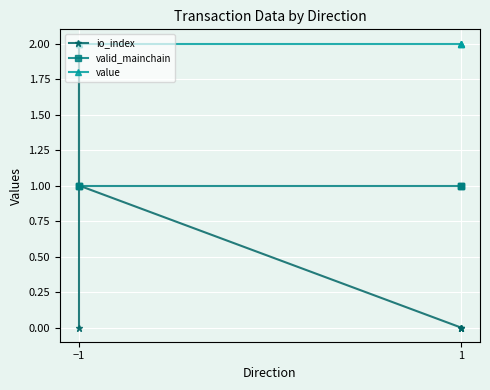

True or false: value and valid_mainchain intersect in this chart.

False